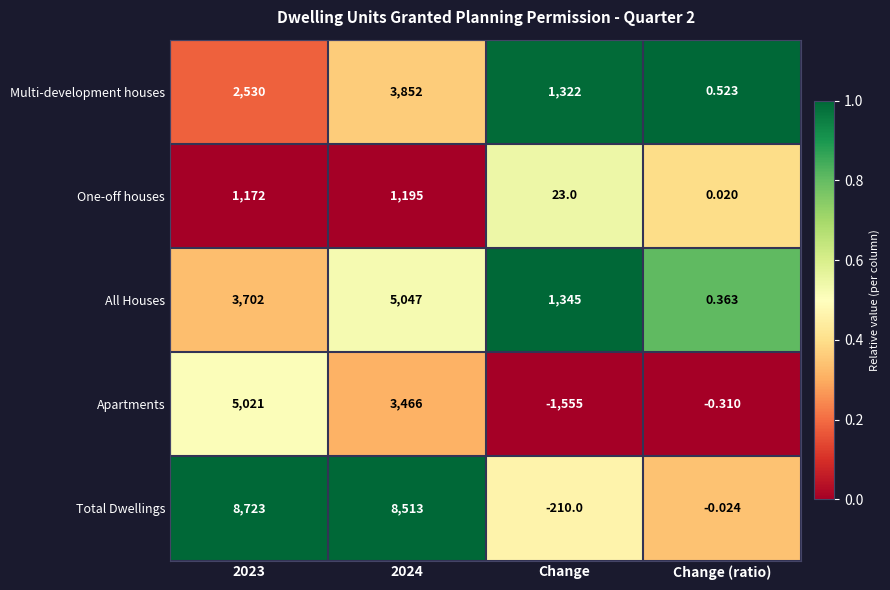

Rank the series at 2023 from lowest to highest value.

One-off houses, Multi-development houses, All Houses, Apartments, Total Dwellings